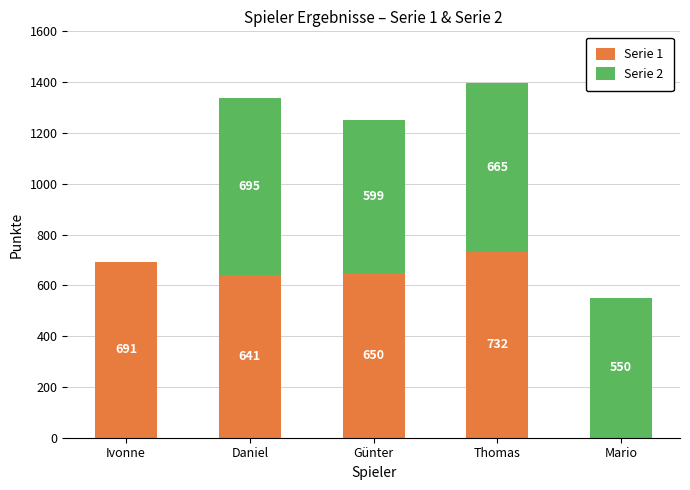

Where does the Serie 1 series first go above 650?

Ivonne